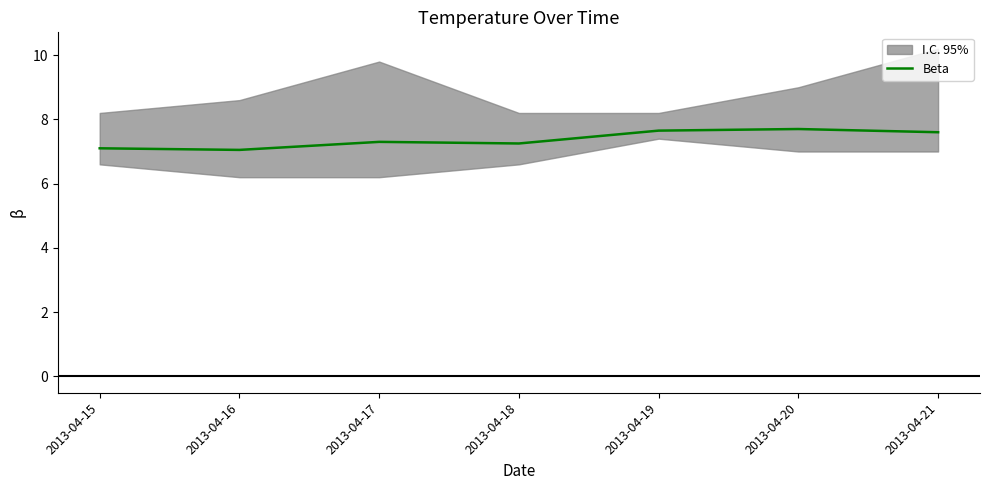

What is the sum of the values at 2013-04-17 and 2013-04-15?

14.4